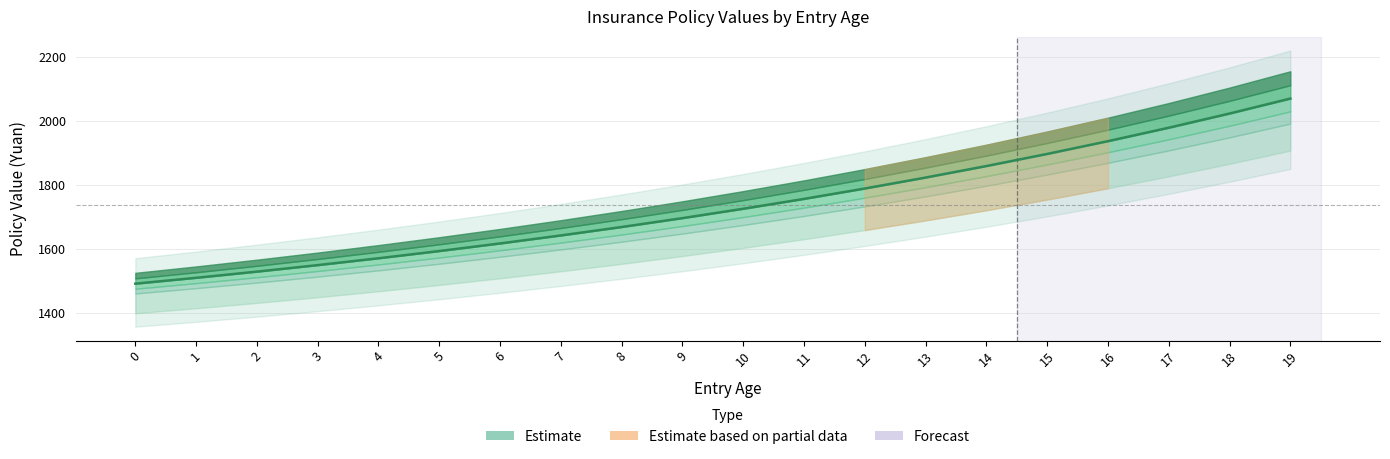

What is the difference between the values at 0 and 19?

578.1